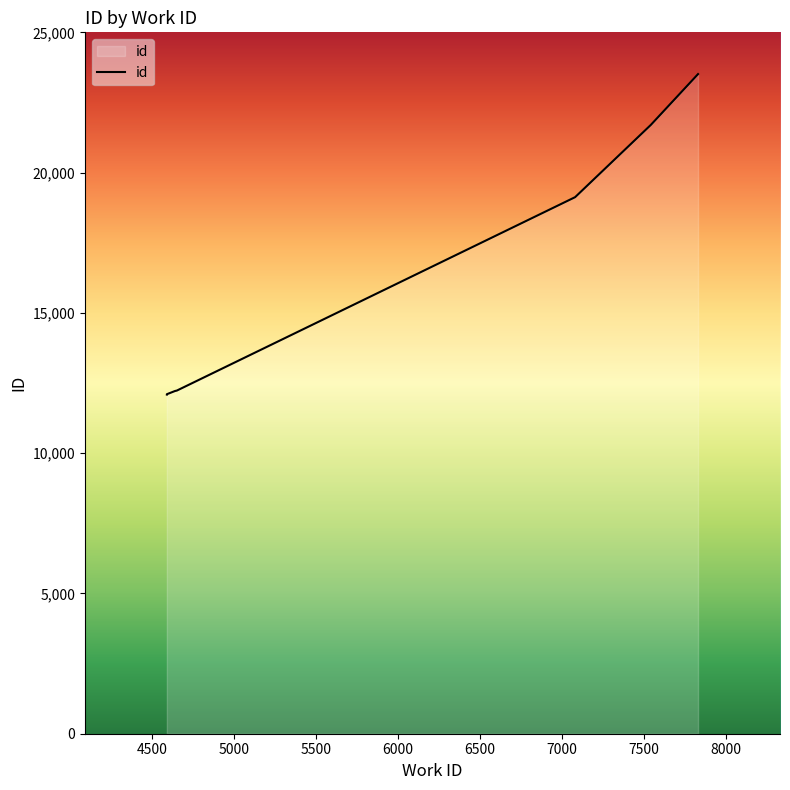

Where does the data first go above 12228?

4650